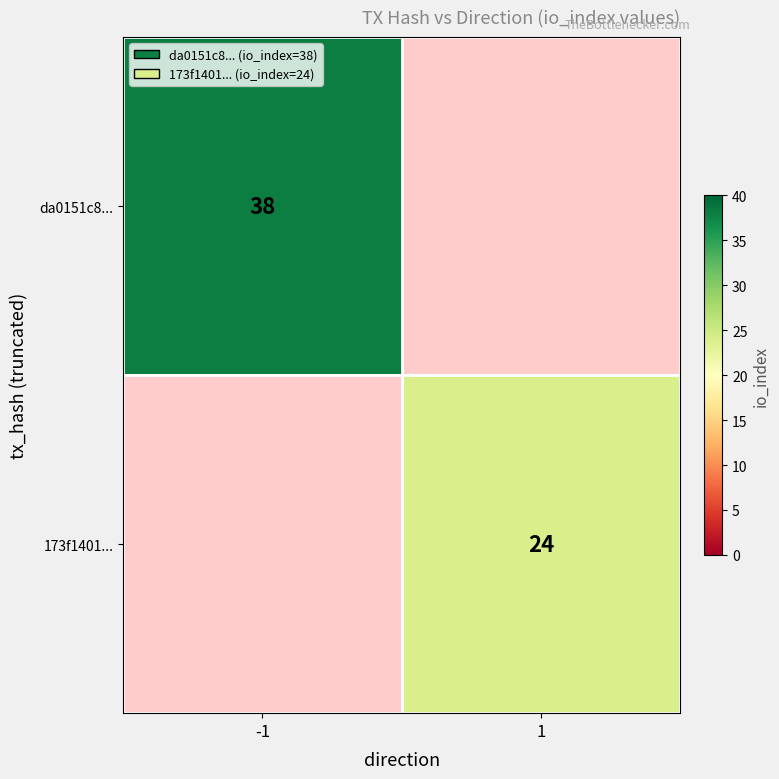

What is the maximum value shown in the chart?

38.0